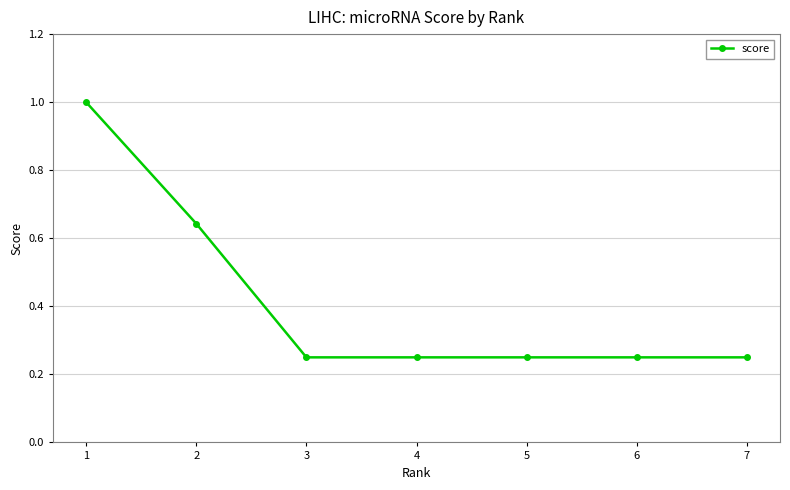

Count the values in the range 0 to 1.

7